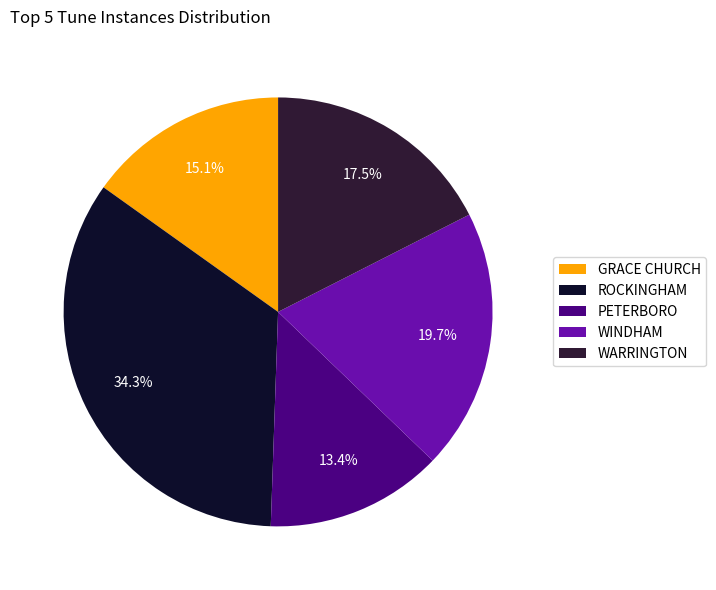

What is the smallest slice in the pie chart?

PETERBORO